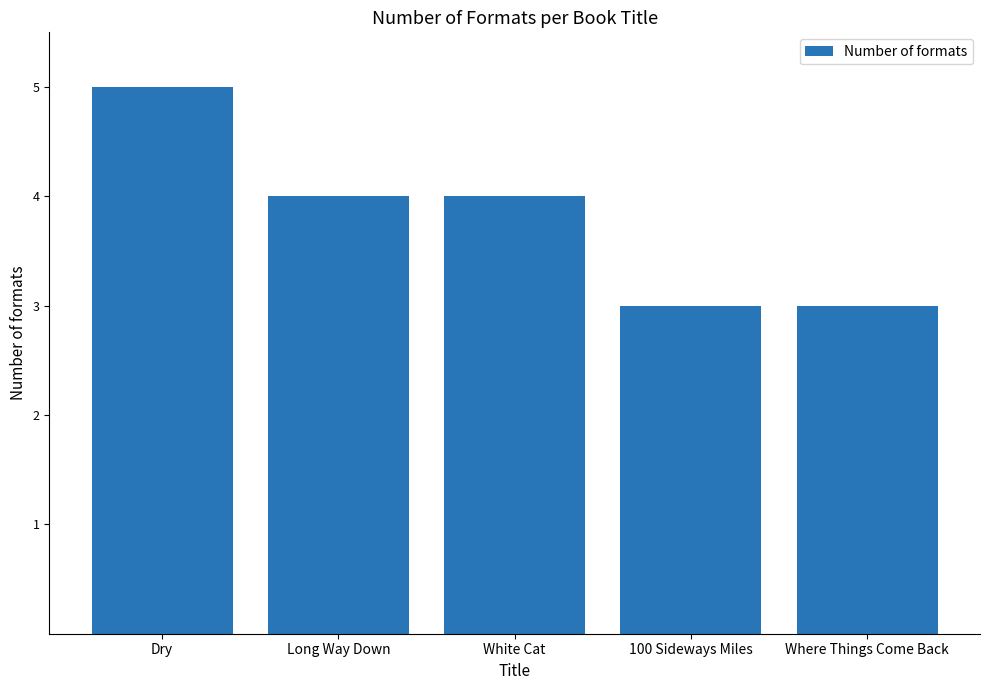

What is the greatest value displayed?

5